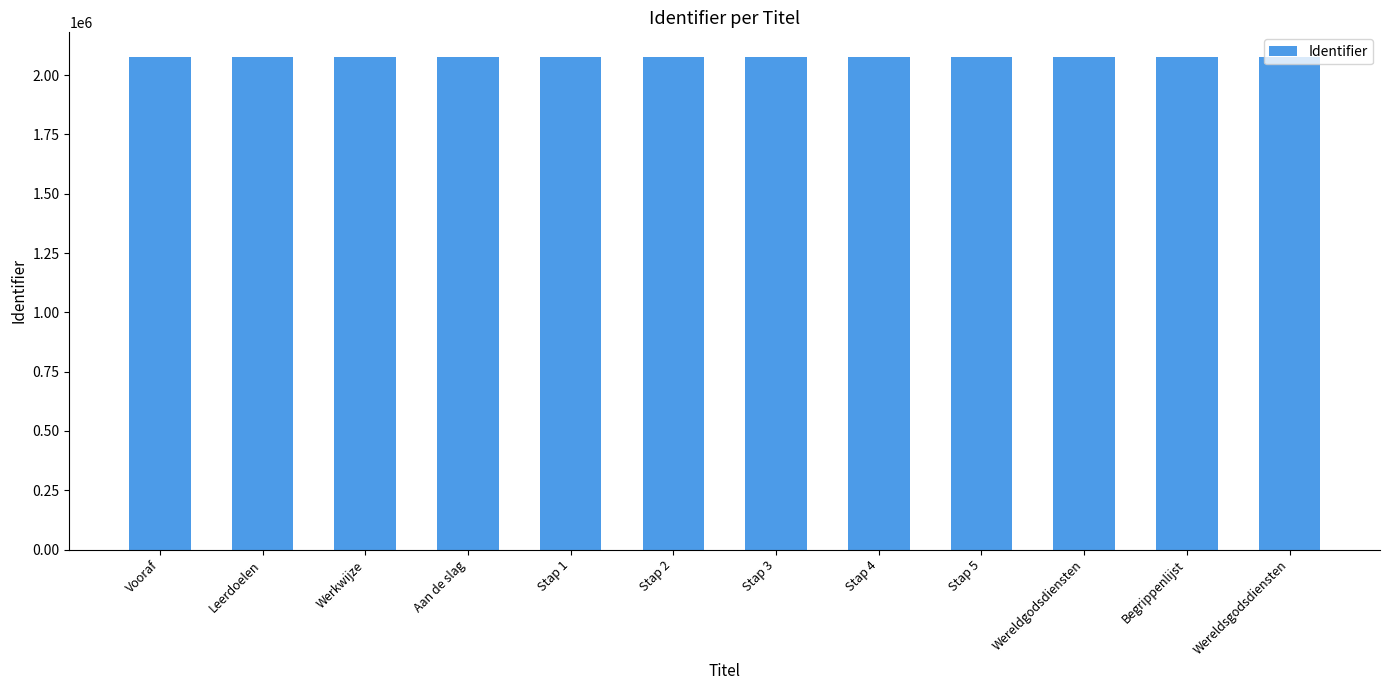

The chart shows a value of 2076435 at Vooraf. True or false?

True